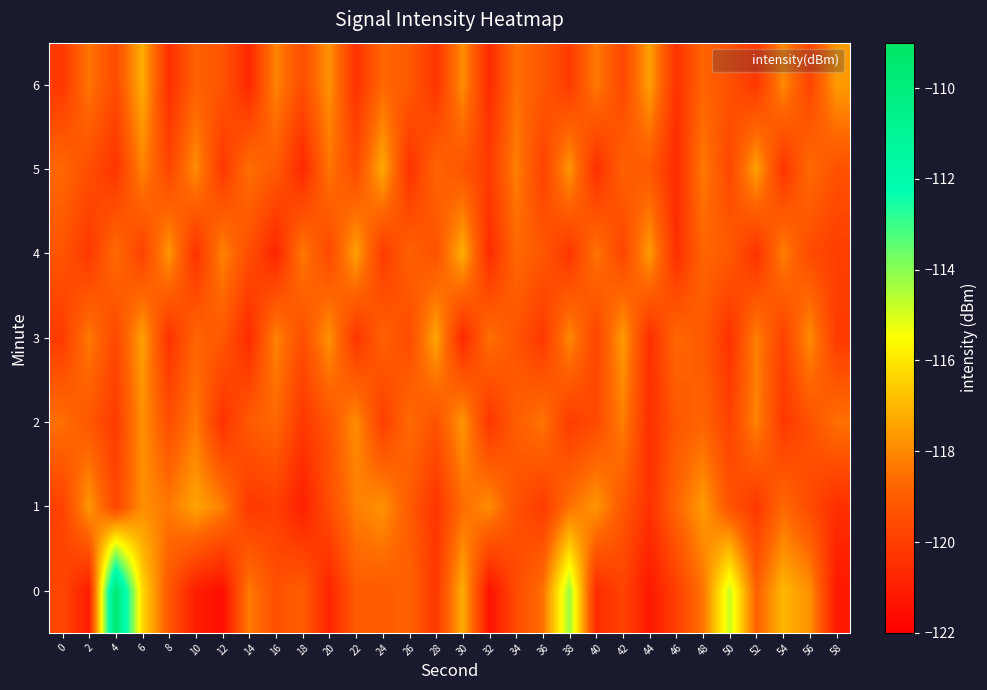

Rank the series by their maximum value, from lowest to highest.

2, 1, 3, 5, 4, 6, 0